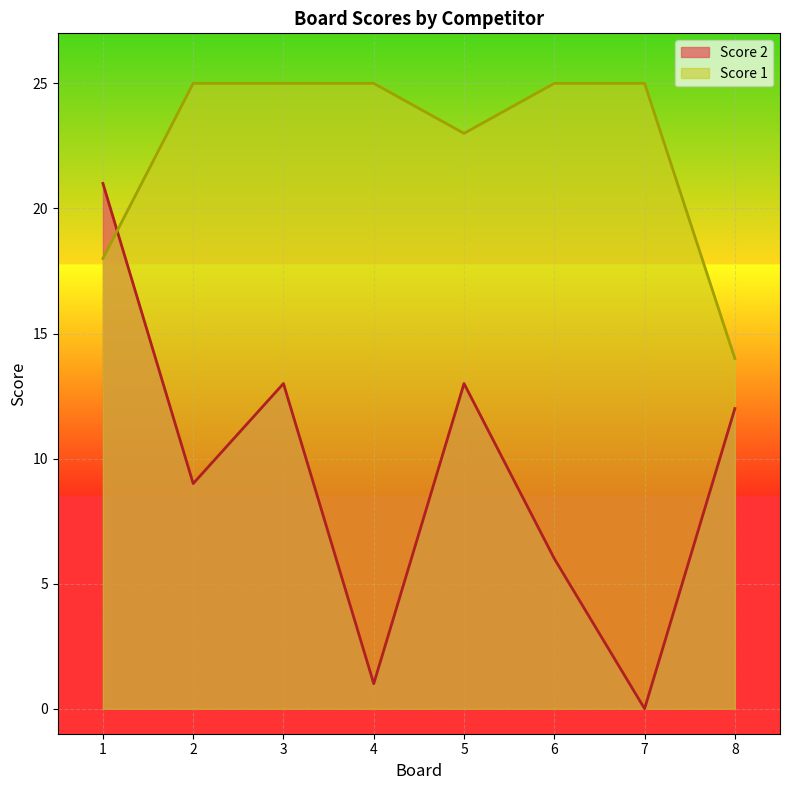

Between which two adjacent categories do Score 2 and Score 1 first intersect?

1 and 2